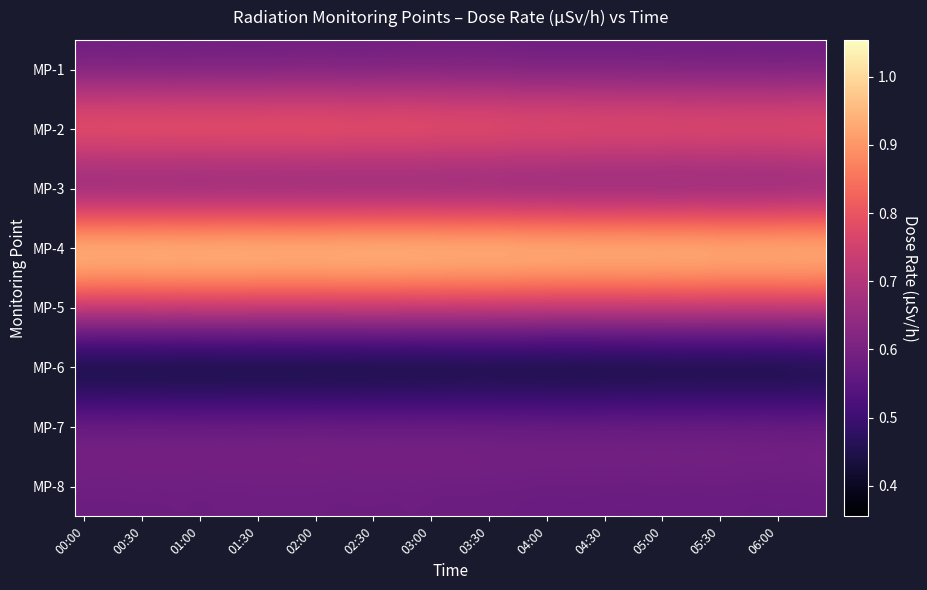

At how many categories does at least one series exceed 0?

39